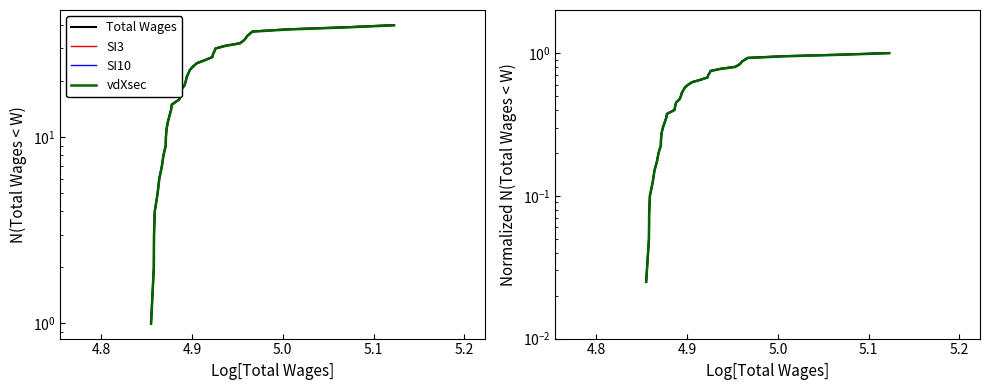

True or false: vdXsec and Total Wages cross at least once.

False